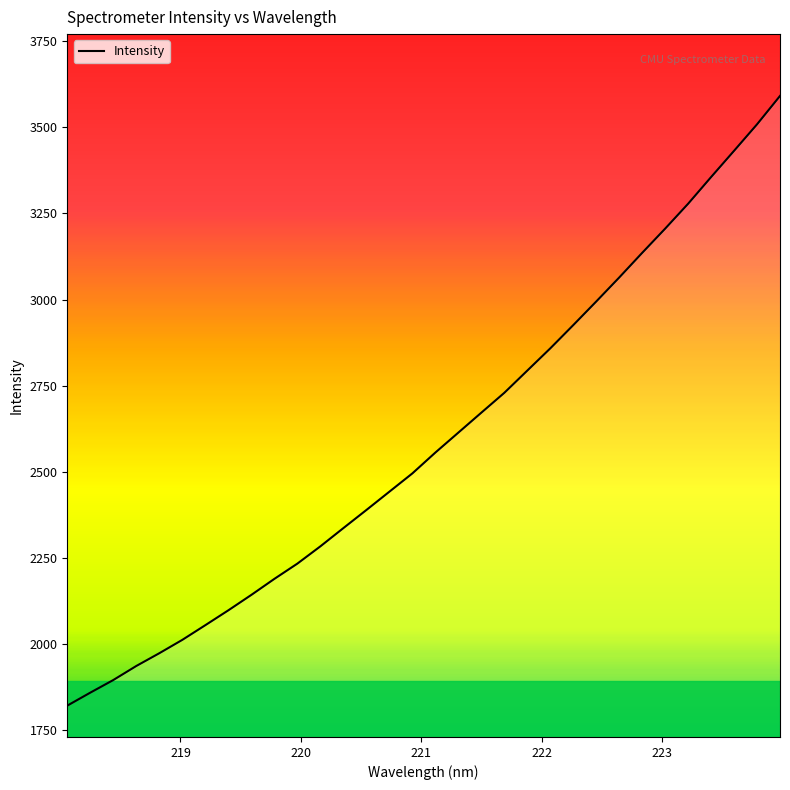

What is the difference between the maximum and minimum values?

1770.7